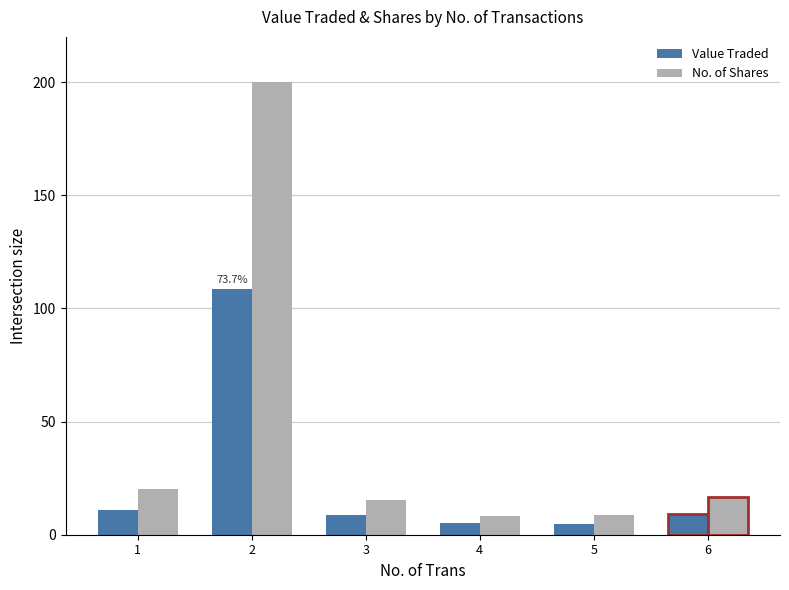

What is the spread (max minus min) of values at 3?

6.5